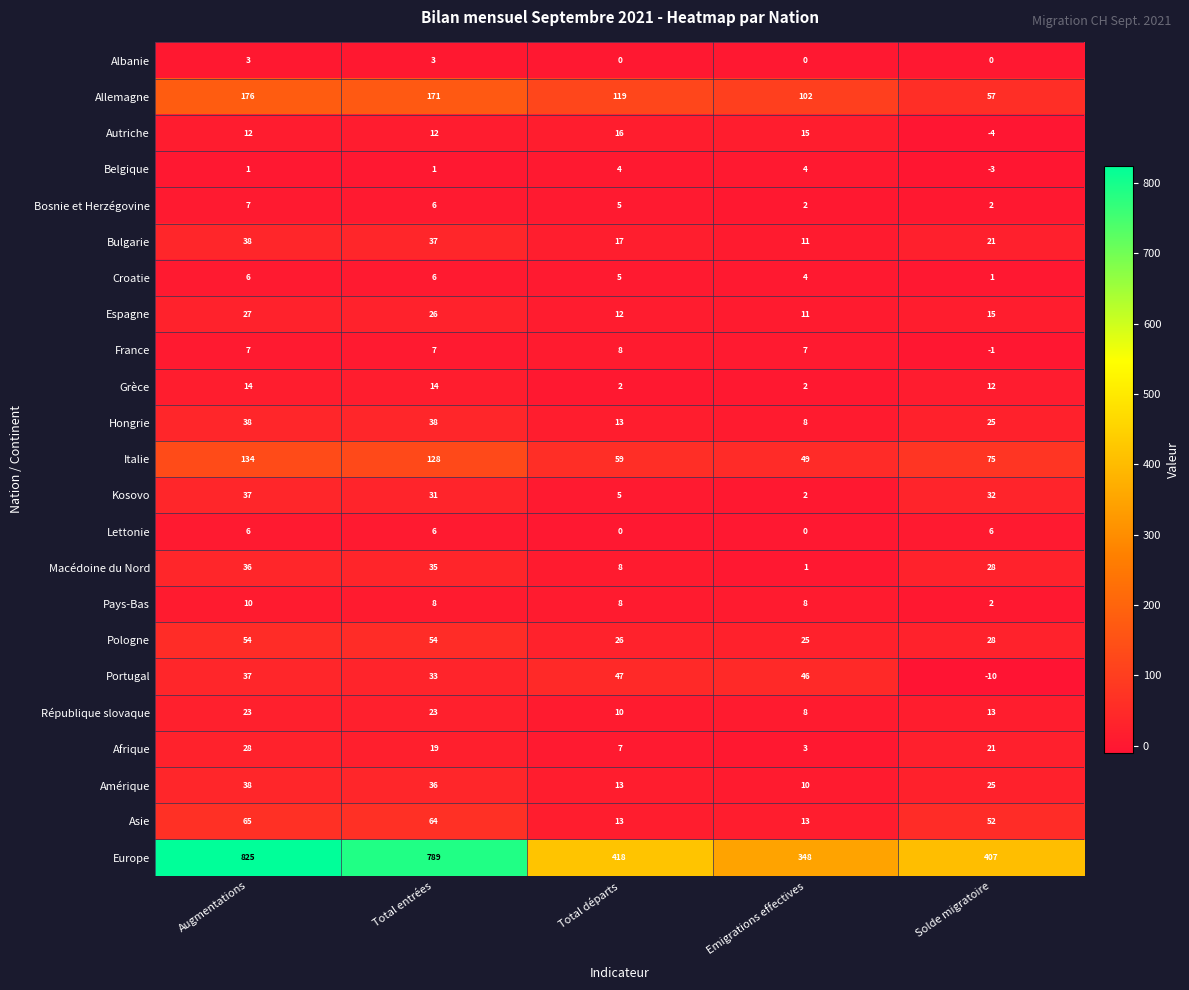

Rank the categories by Amérique value from highest to lowest.

Augmentations, Total entrées, Solde migratoire, Total départs, Emigrations effectives